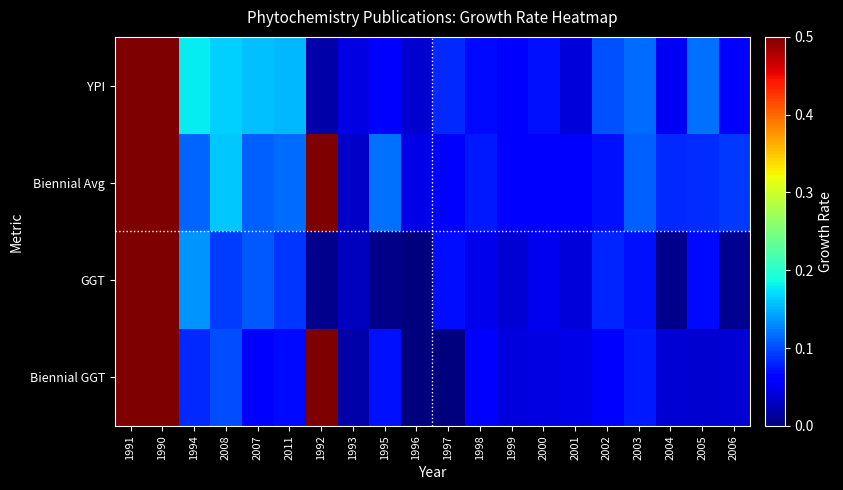

What is the spread (max minus min) of values at 1994?

0.1